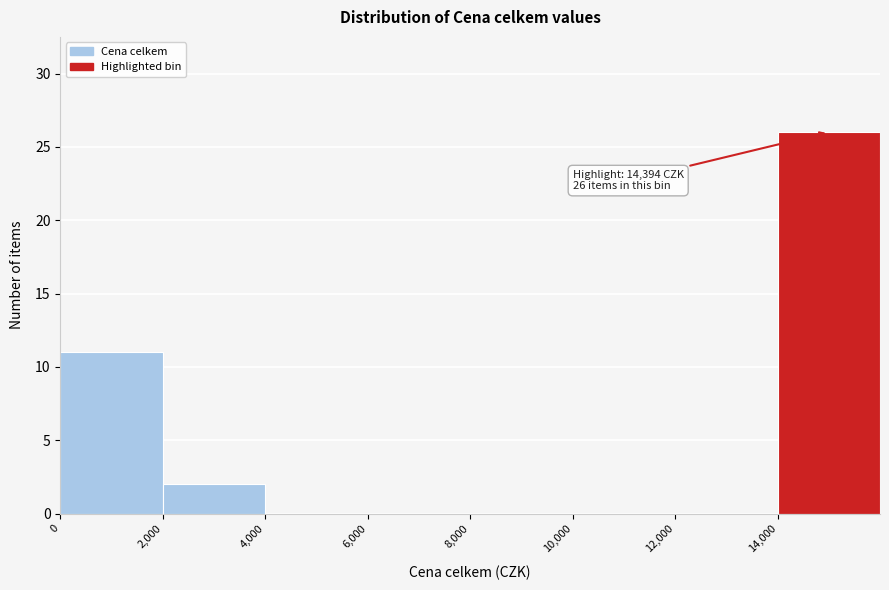

Over which range of the x-axis is the bar tallest?

14000 to 16000